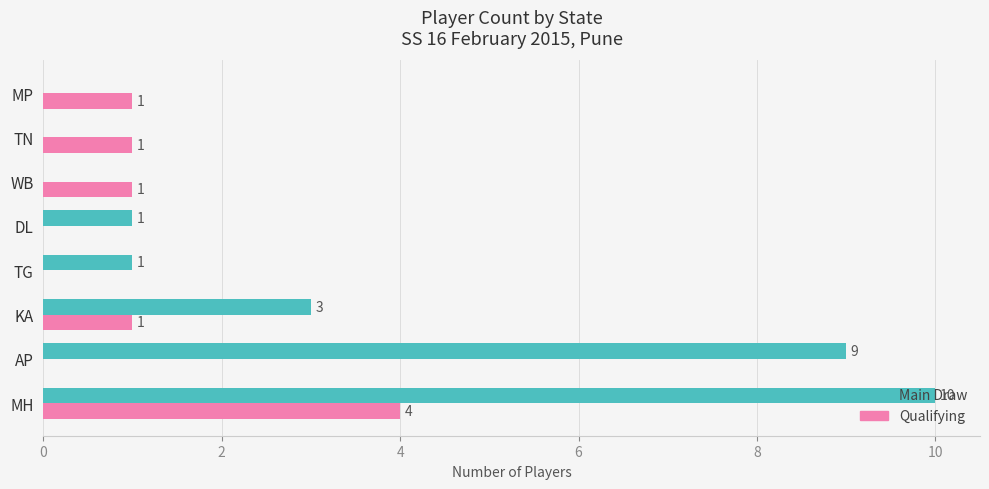

What is the sum of the Qualifying values at MH and AP?

4